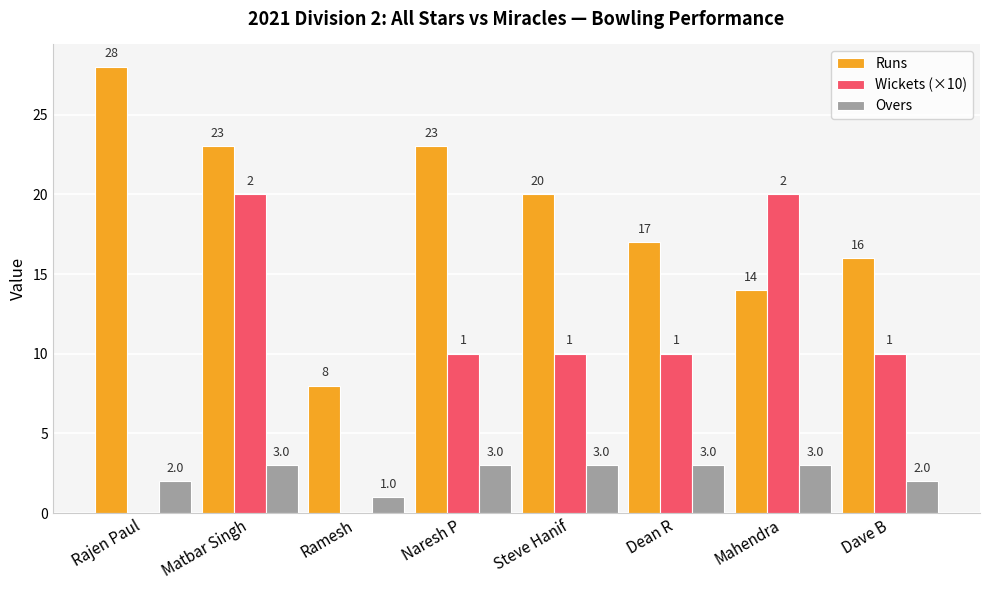

What is the sum of all Wickets (×10) values?

80